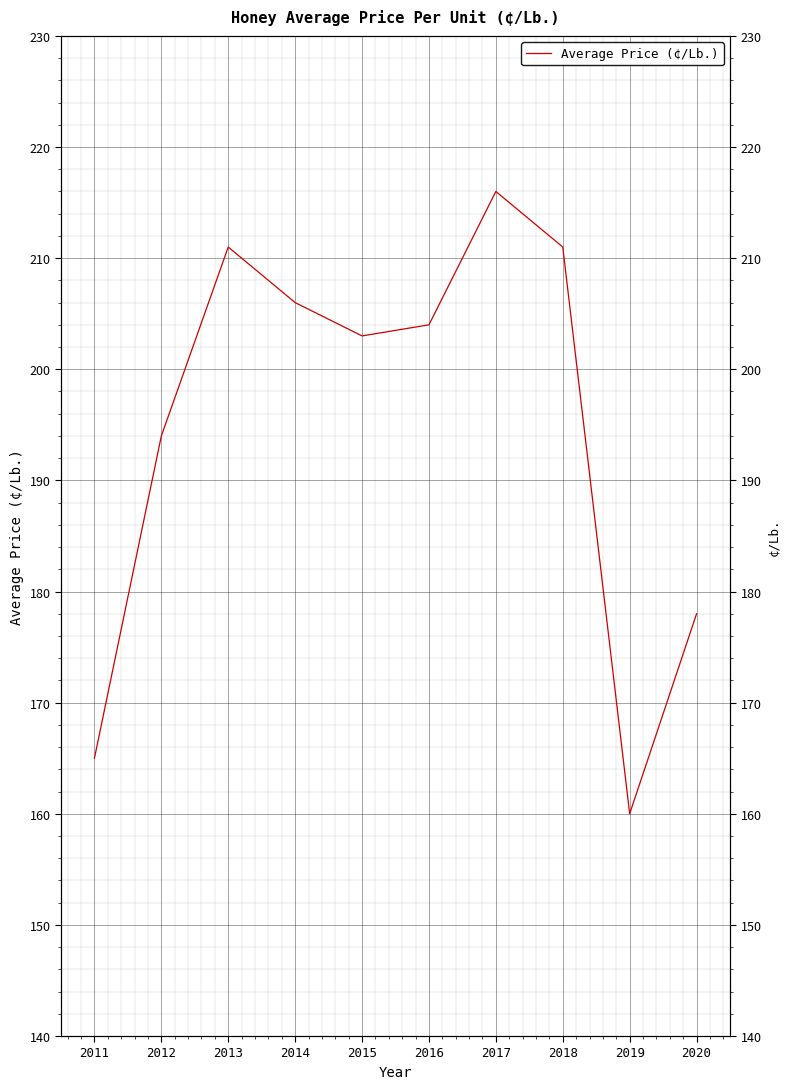

How many values are below 204?

5